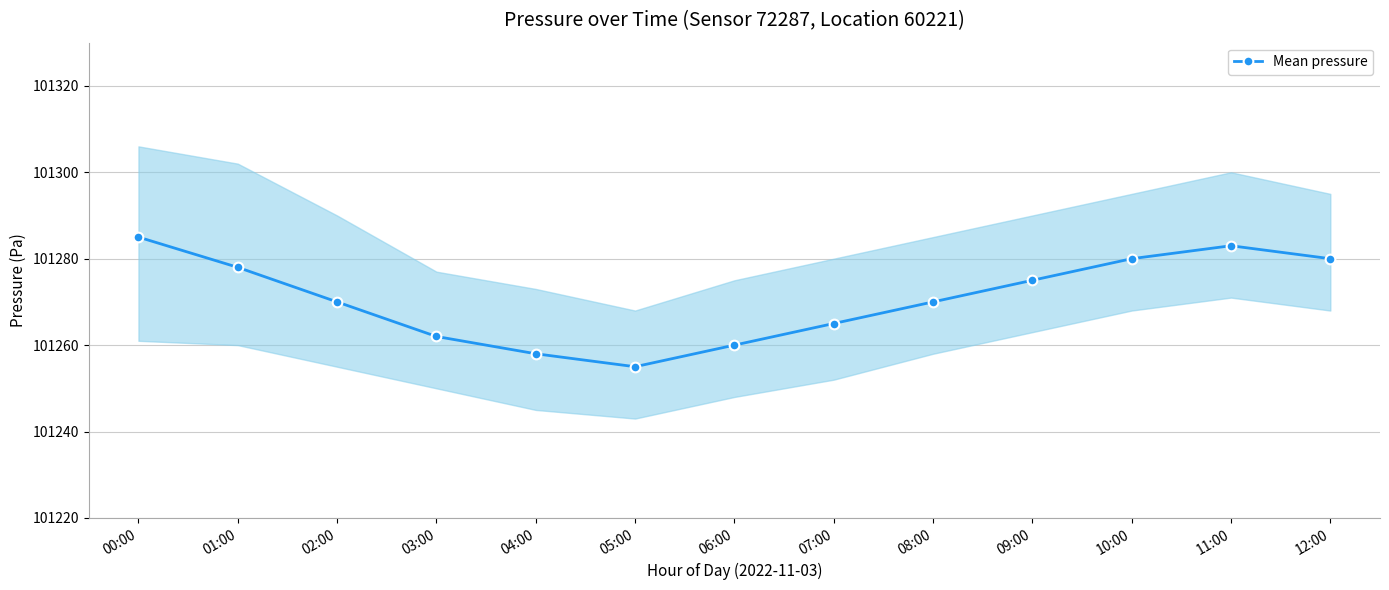

What is the minimum value shown in the chart?

101255